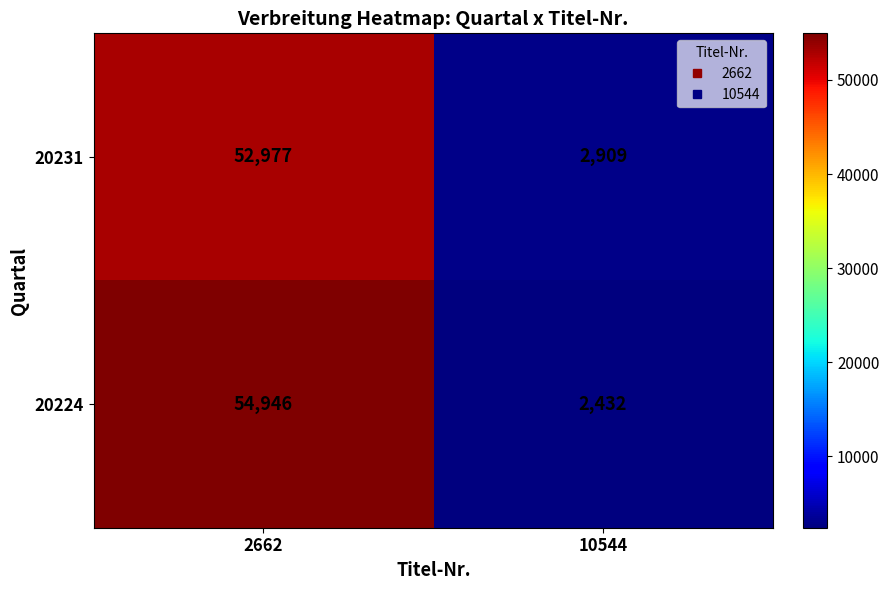

What is the spread (max minus min) of values at 2662?

1969